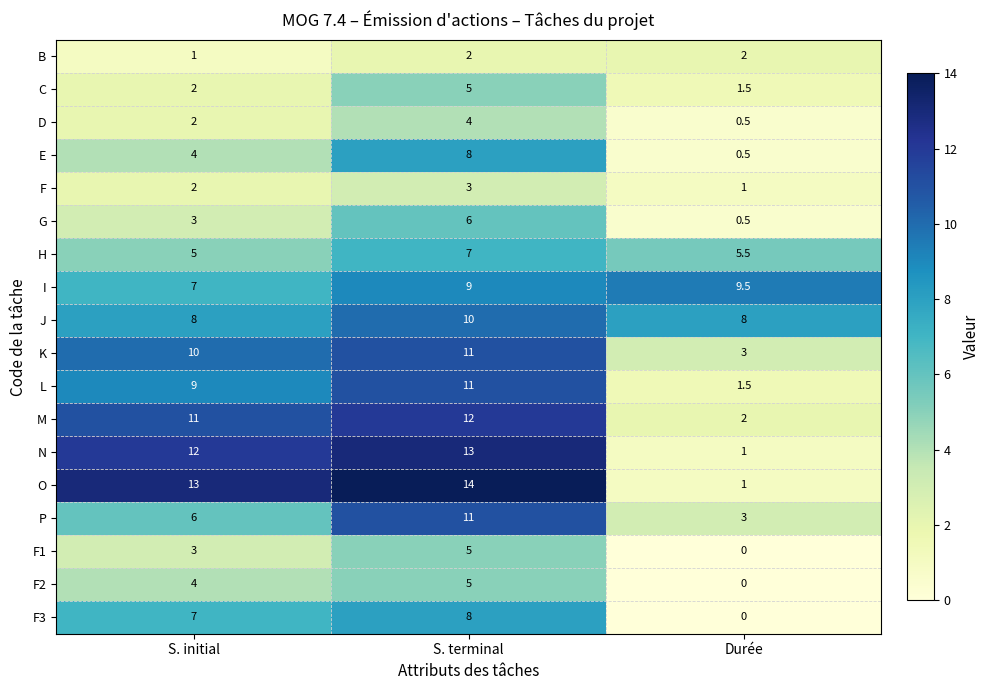

What is the sum of all I values?

25.5